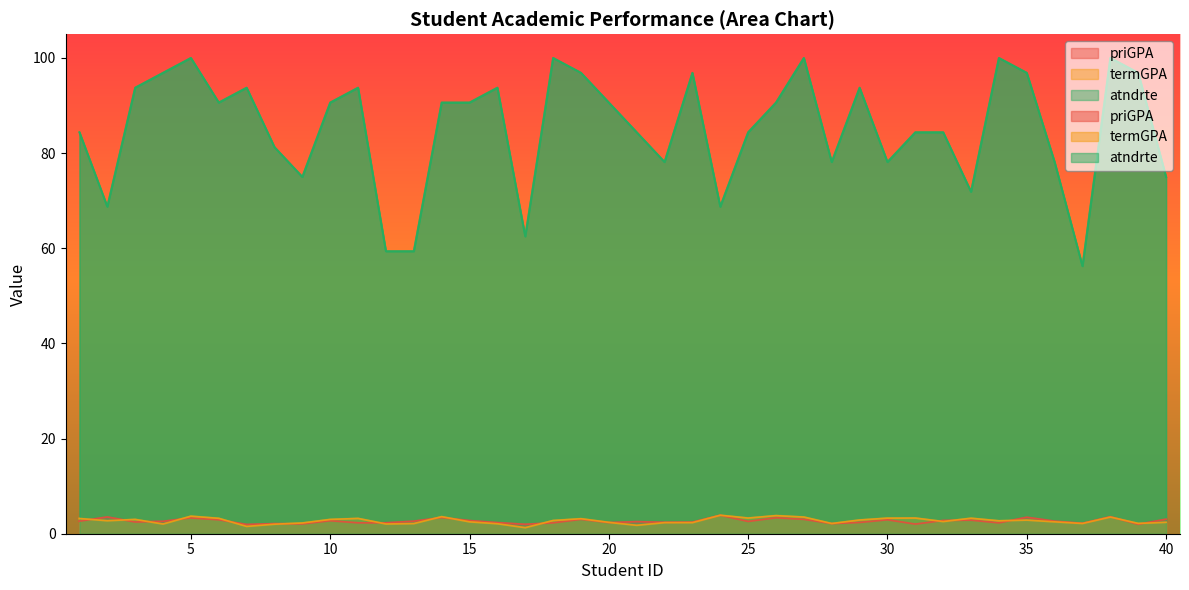

How many values in the termGPA series are below 2?

3